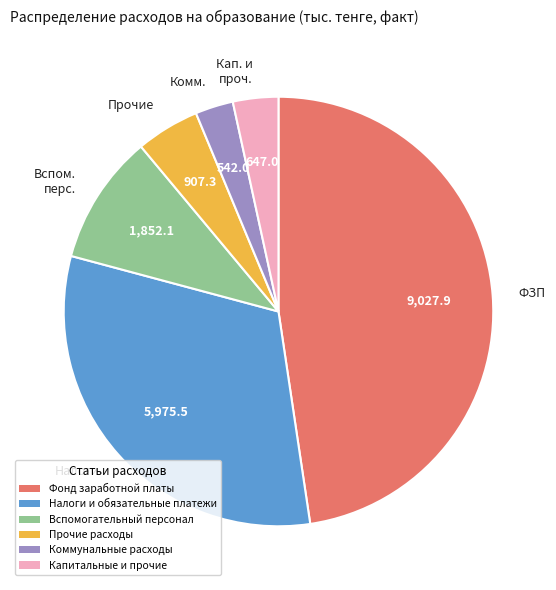

Count the number of slices in the pie.

6